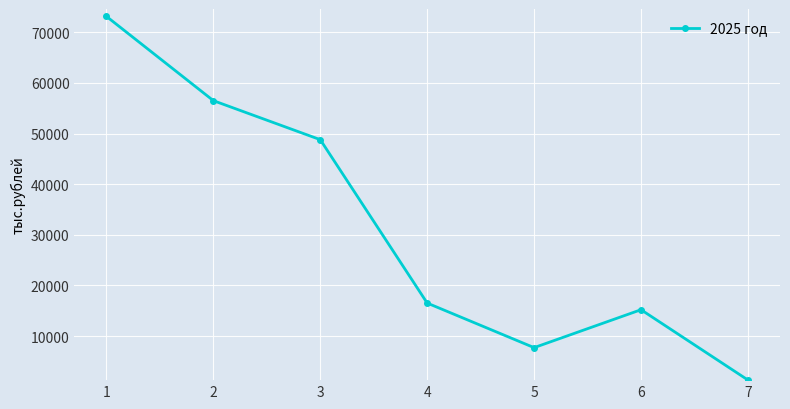

How many data points are less than 16513?

3